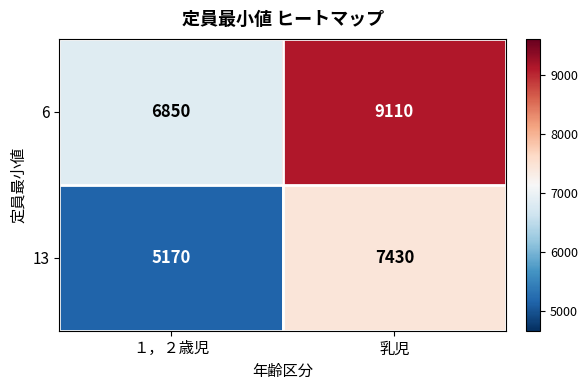

What is the greatest value displayed?

9110